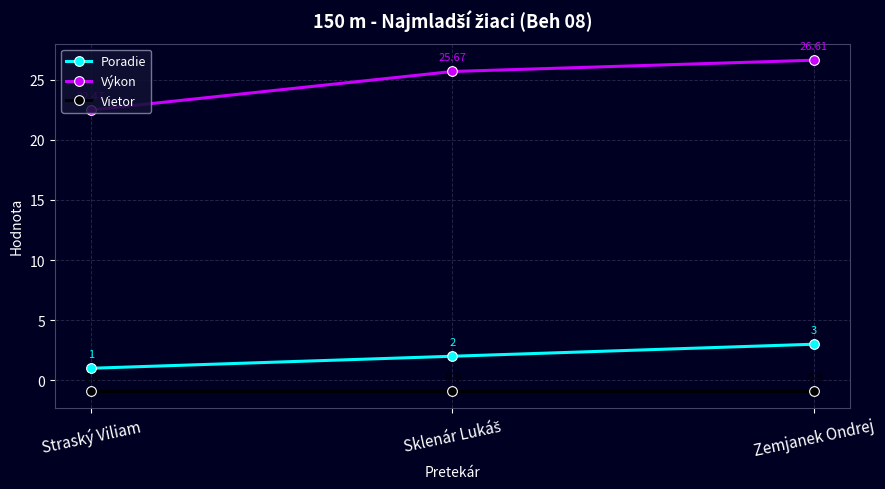

At how many categories does at least one series exceed 18?

3